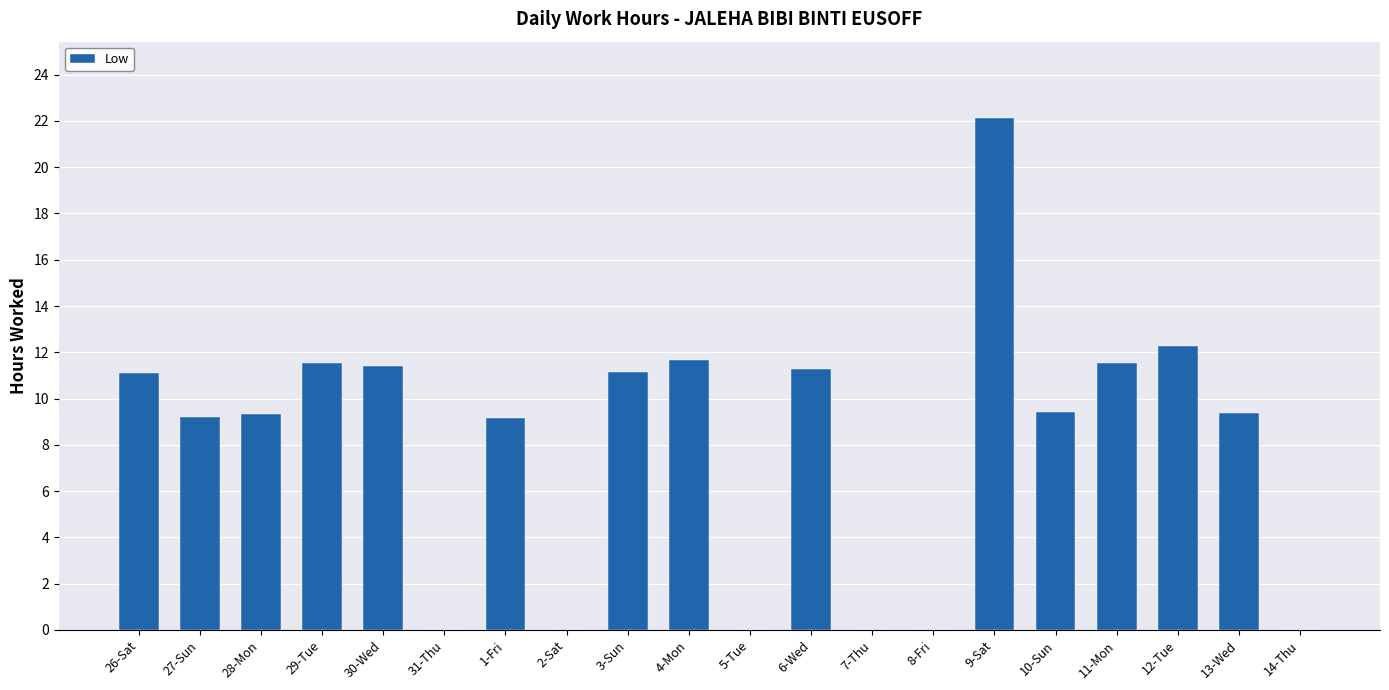

What is the change in value from 8-Fri to 10-Sun?

+9.4